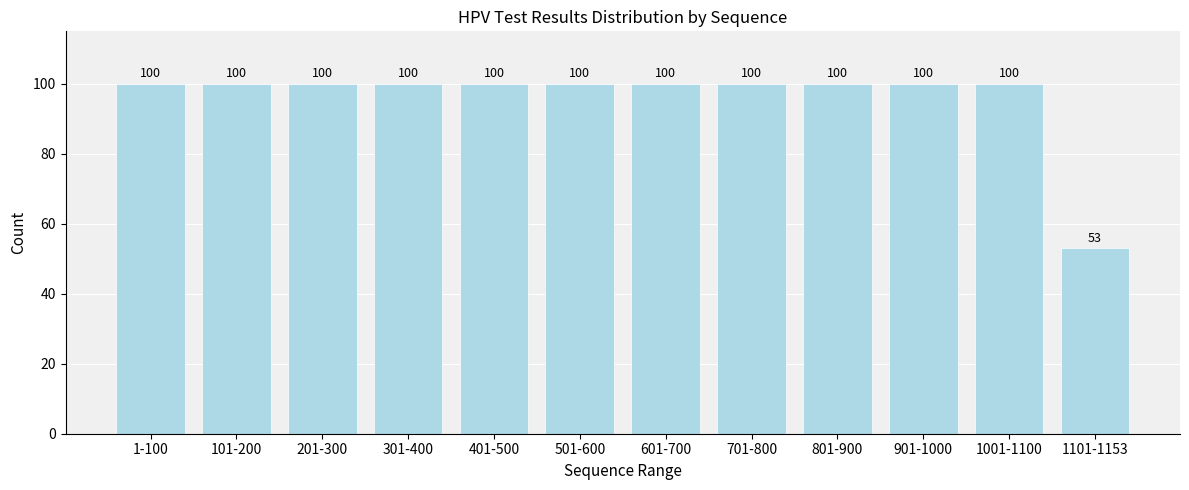

Reading left to right, what are all the values shown in this chart?

1-100=100	101-200=100	201-300=100	301-400=100	401-500=100	501-600=100	601-700=100	701-800=100	801-900=100	901-1000=100	1001-1100=100	1101-1153=53